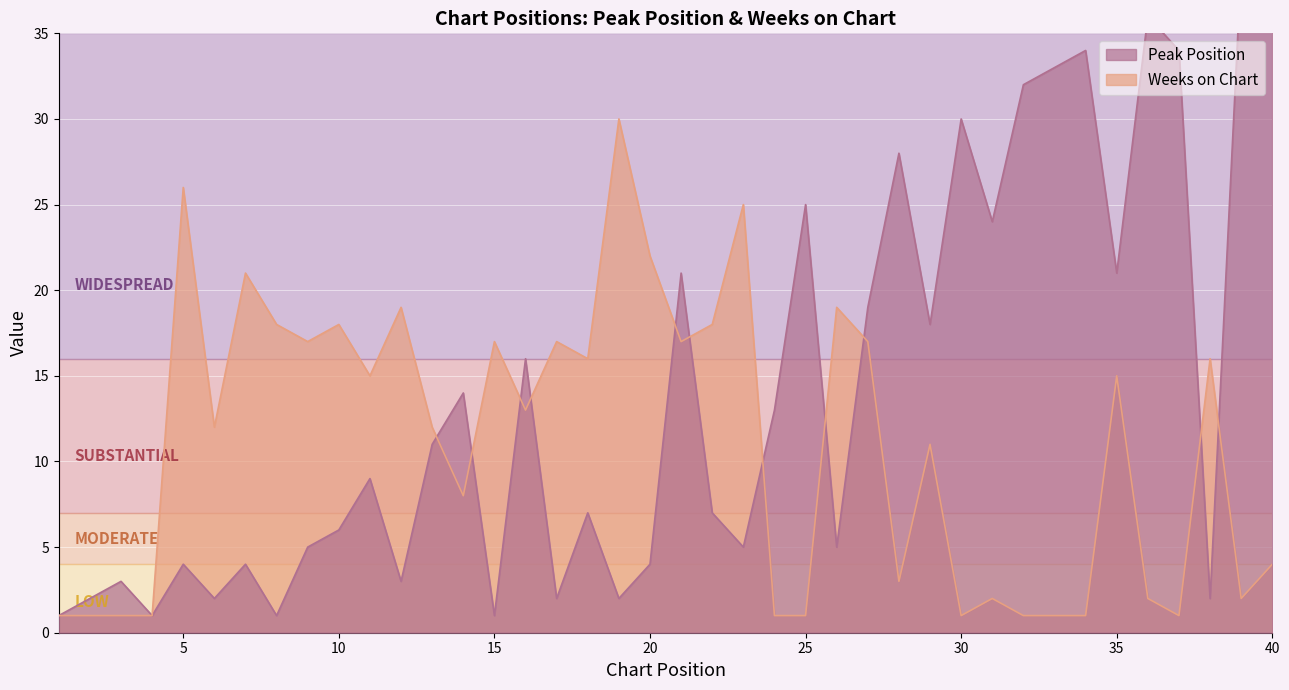

The Peak Position series shows 49 at 28. True or false?

False